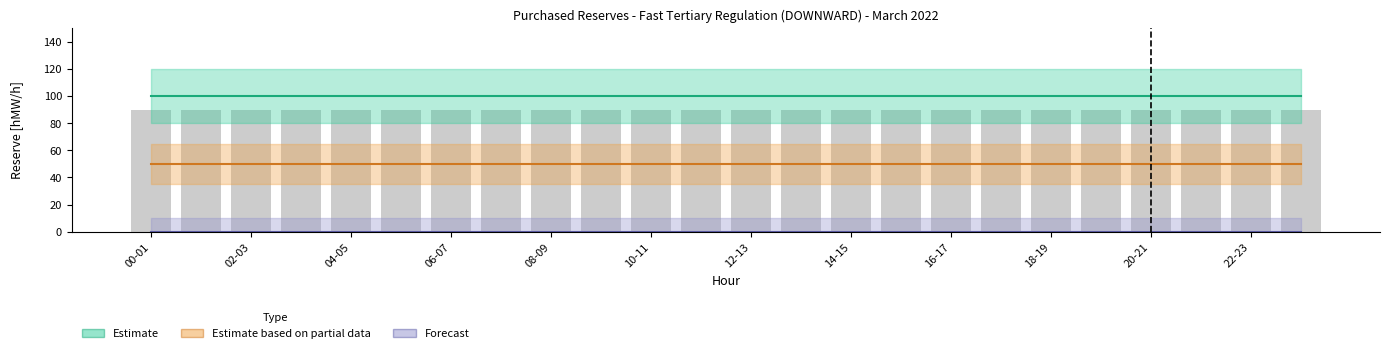

At how many categories does at least one series exceed 21?

24